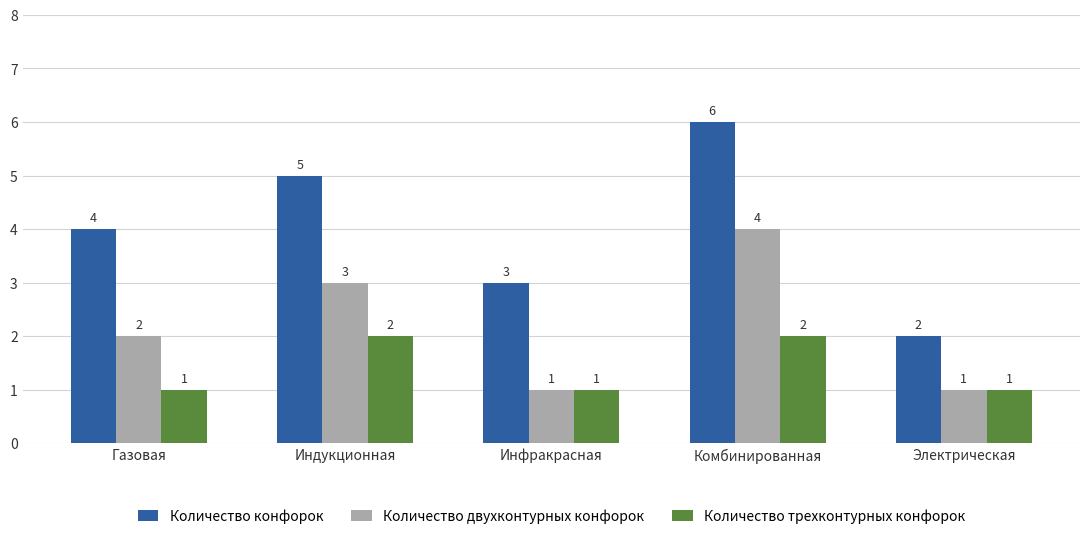

What is the value of the Количество конфорок bar at the 3rd from the left?

3